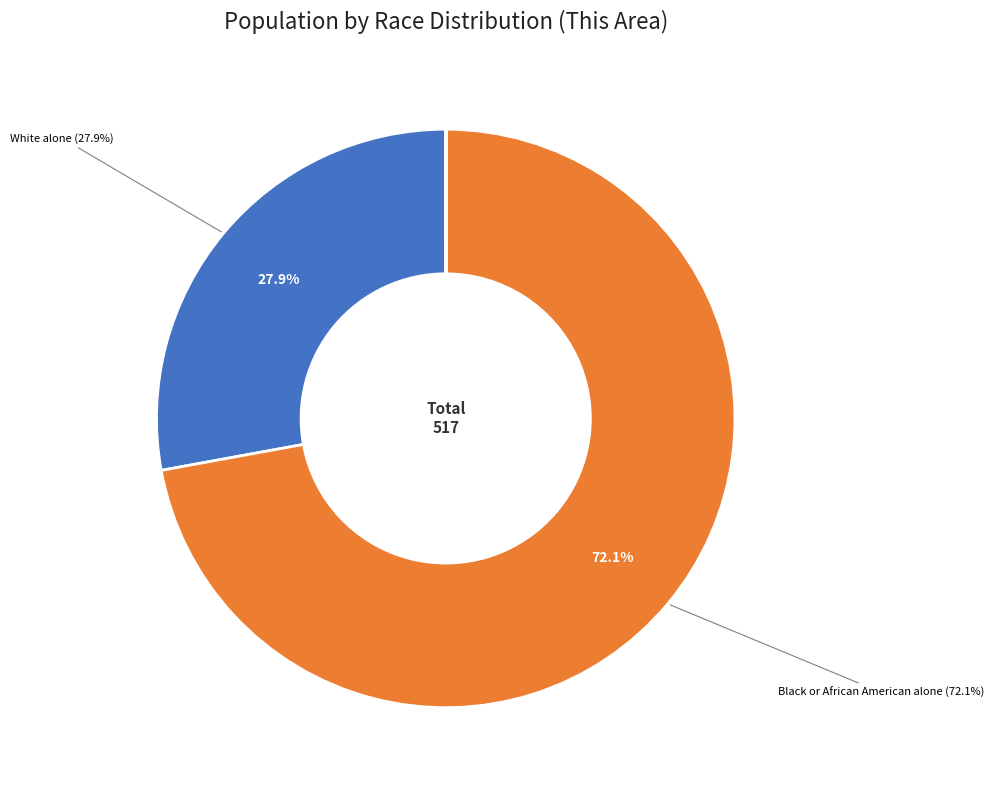

Does any single category account for the majority?

Yes